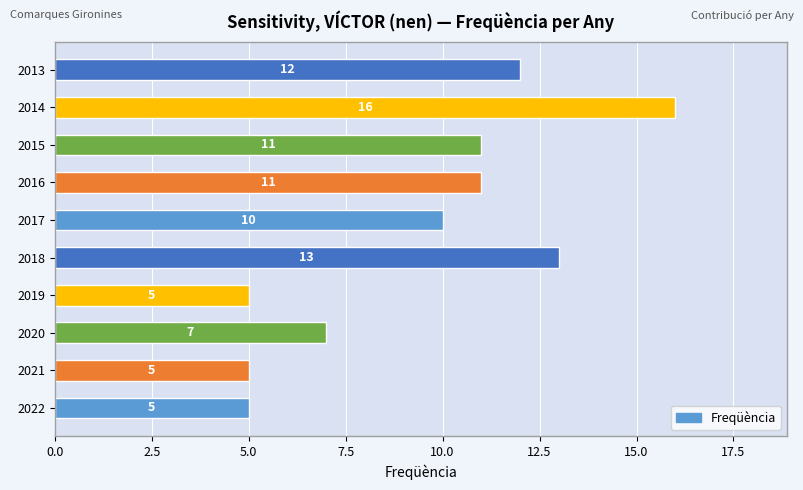

At which label is the value closest to 10?

2017